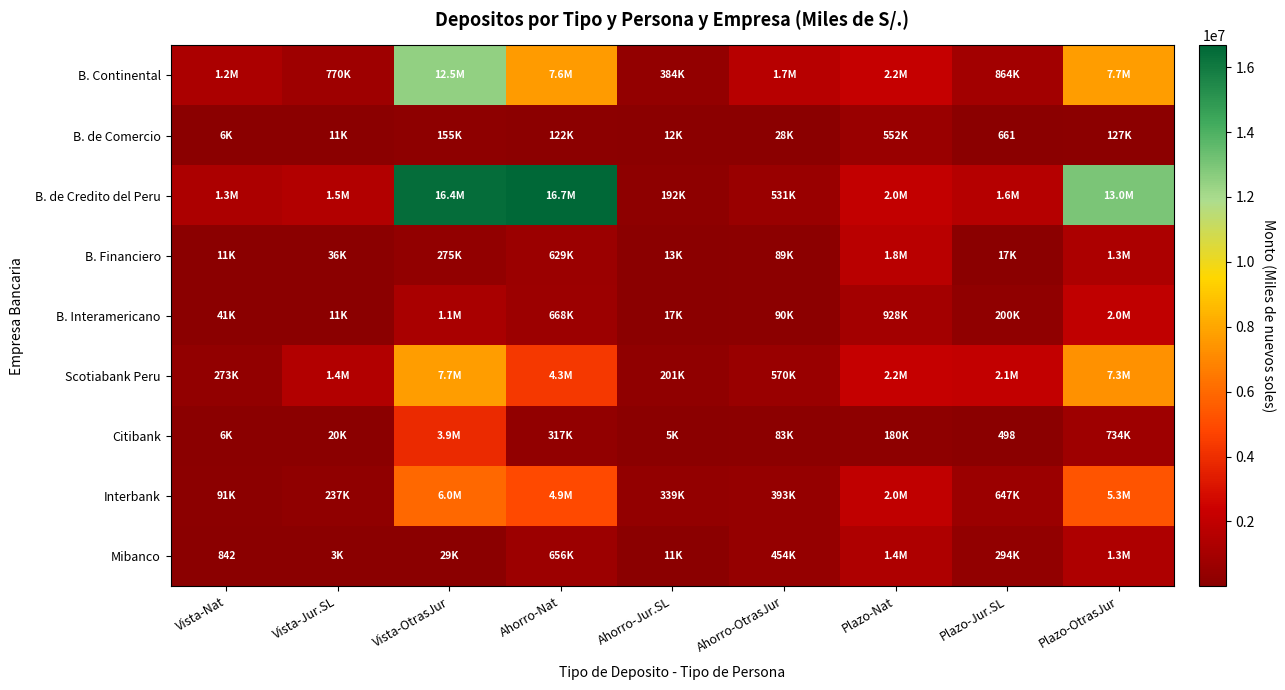

Where does the B. Financiero series first go above 89456?

Vista-OtrasJur